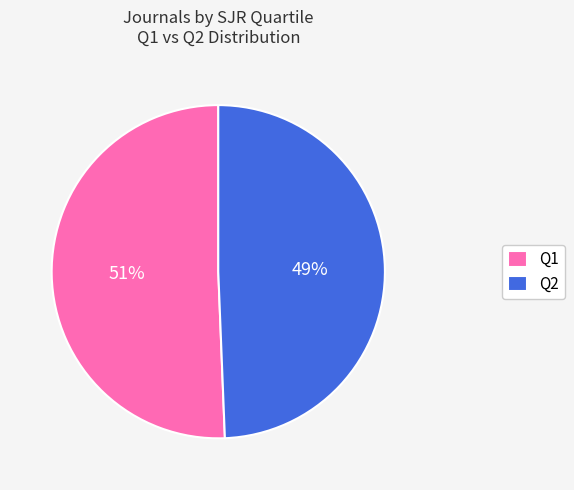

What percentage is the Q2 slice, to the nearest percent?

49%